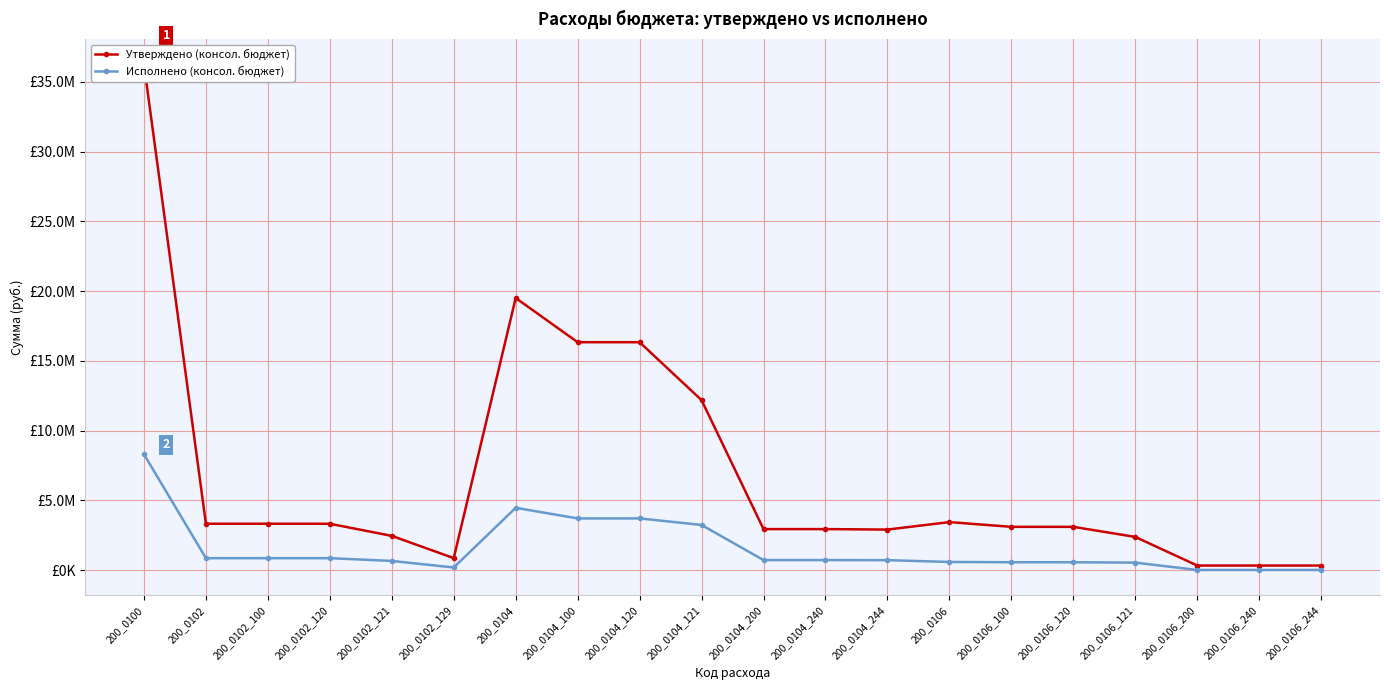

At 200_0106_200, list the series in order from smallest to largest.

Исполнено (консол. бюджет), Утверждено (консол. бюджет)